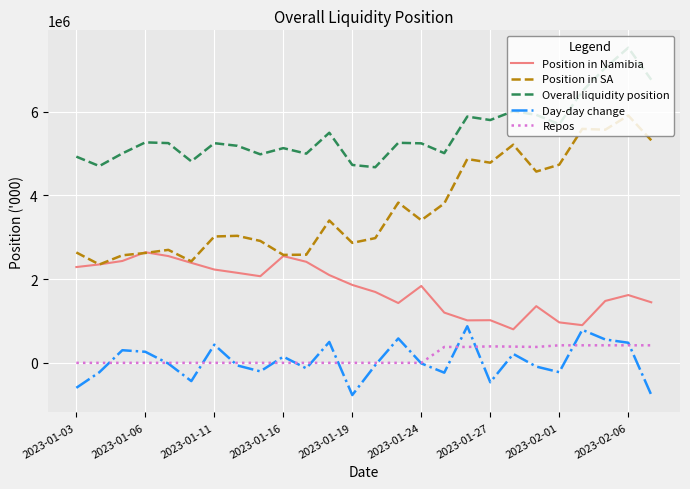

True or false: Repos and Position in Namibia cross at least once.

False